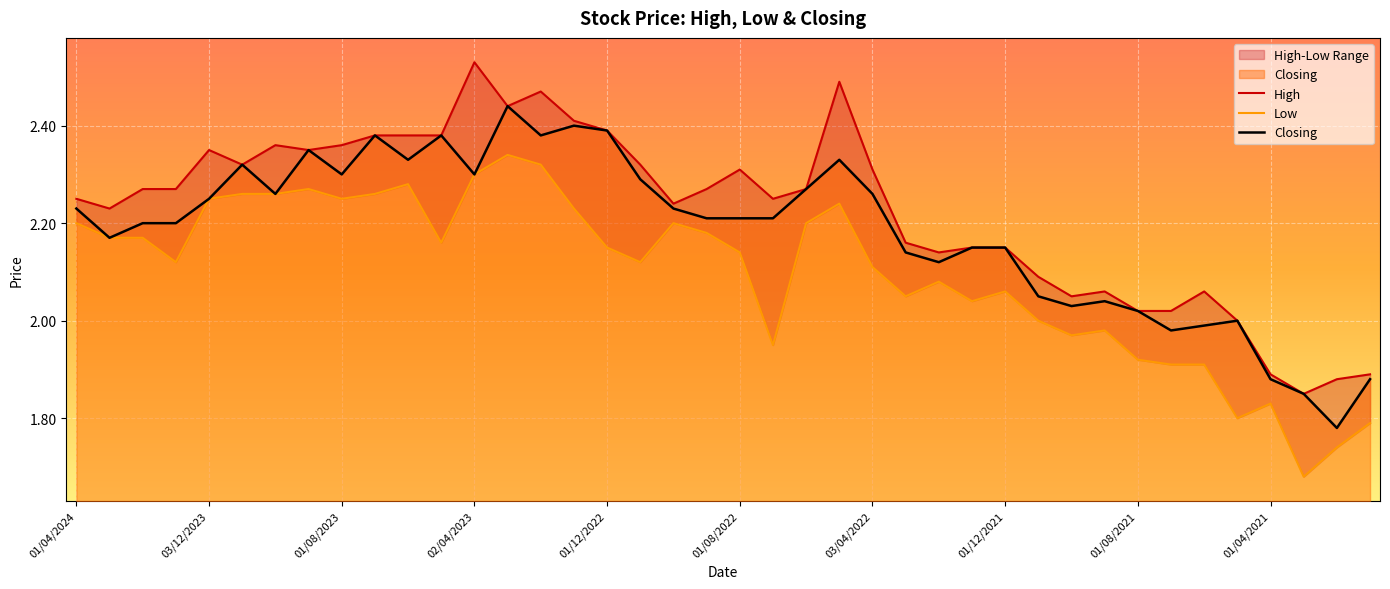

What is the sum of the High values at 01/04/2024 and 01/03/2023?

4.7